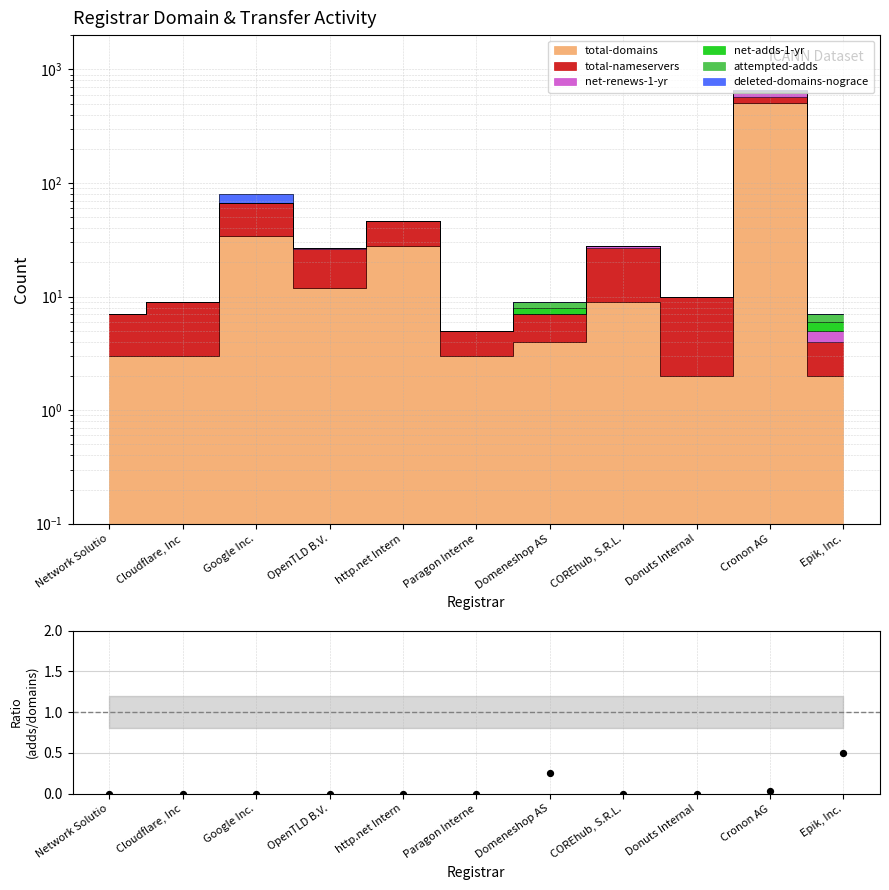

Which has a higher value, Epik, Inc. or Donuts Internal?

Epik, Inc.